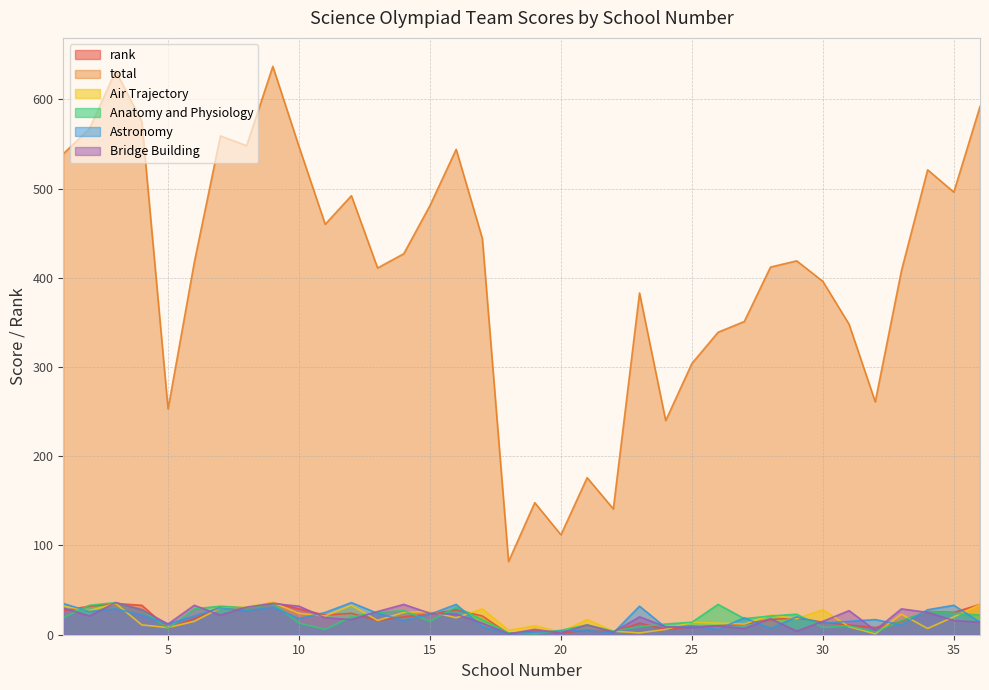

What is the spread (max minus min) of values at 14?

411